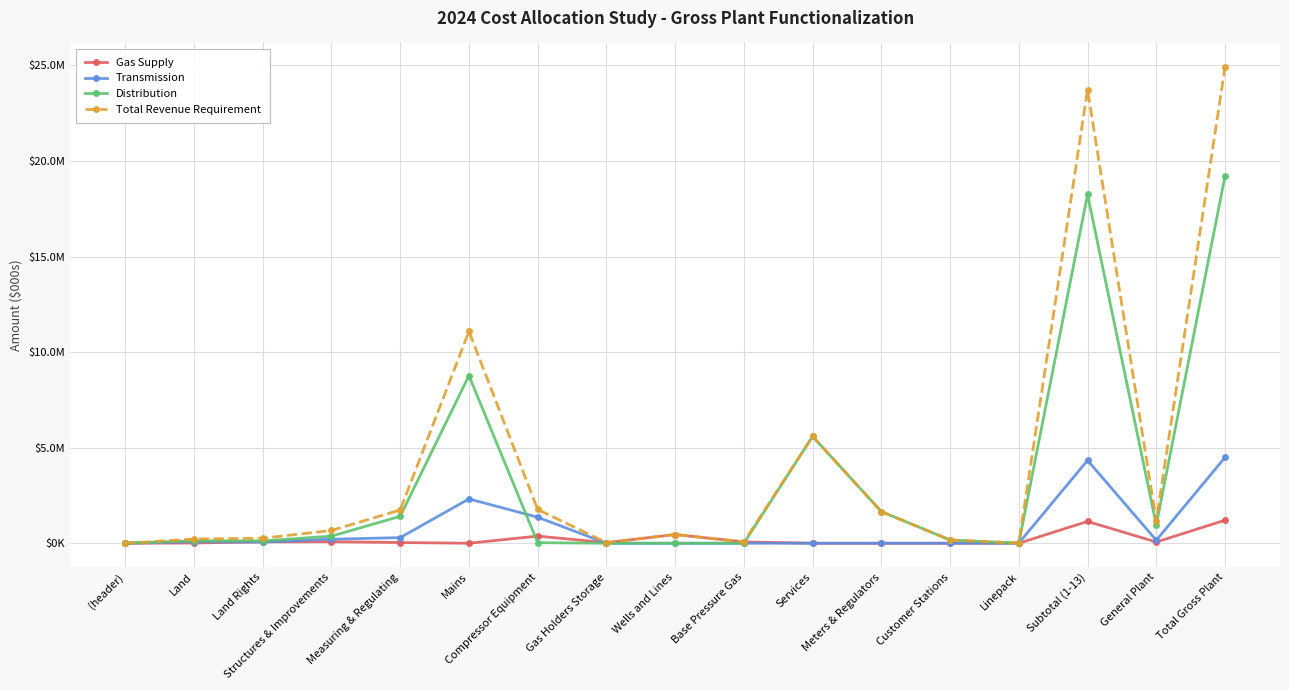

What position from the left is Gas Holders Storage?

8